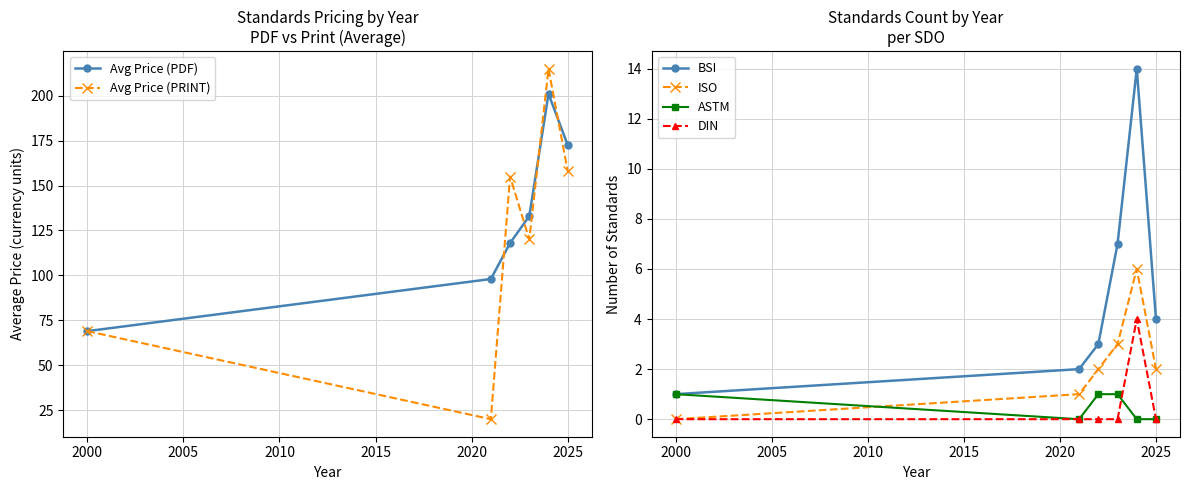

At which label does ISO reach its minimum?

2000